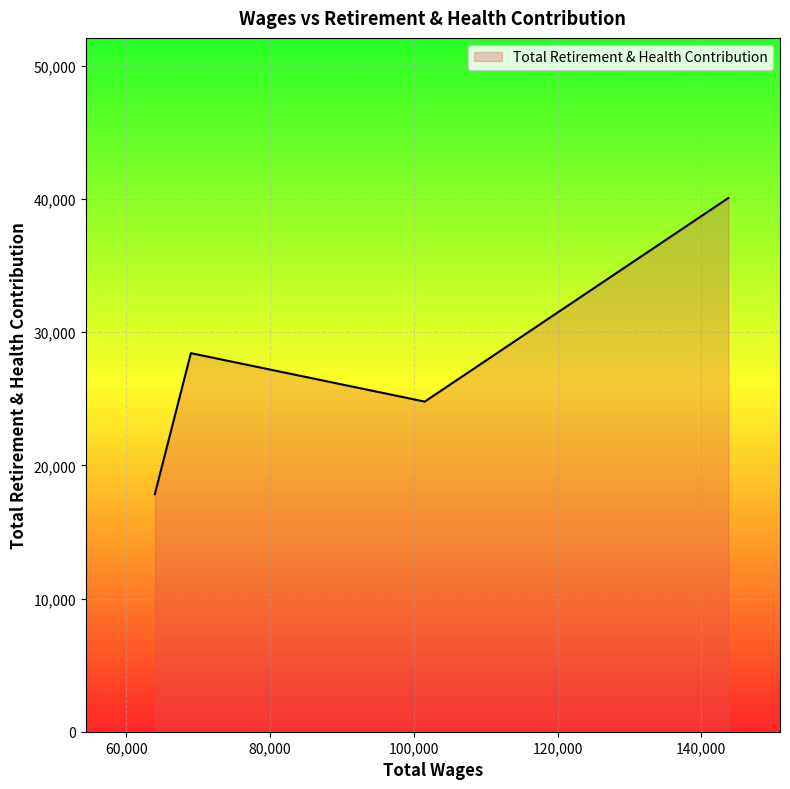

How many interior local valleys (lower than both neighbors) does the data have?

1